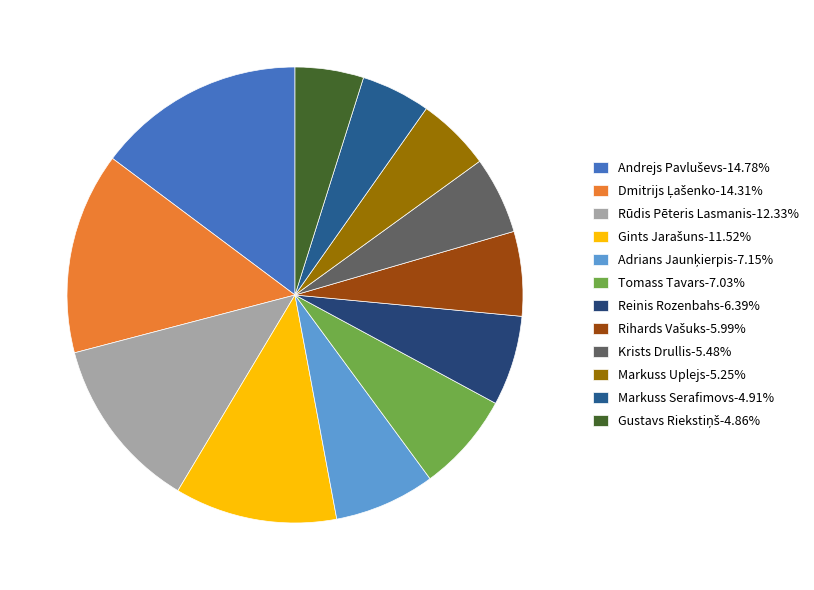

Is there a majority slice in this chart?

No